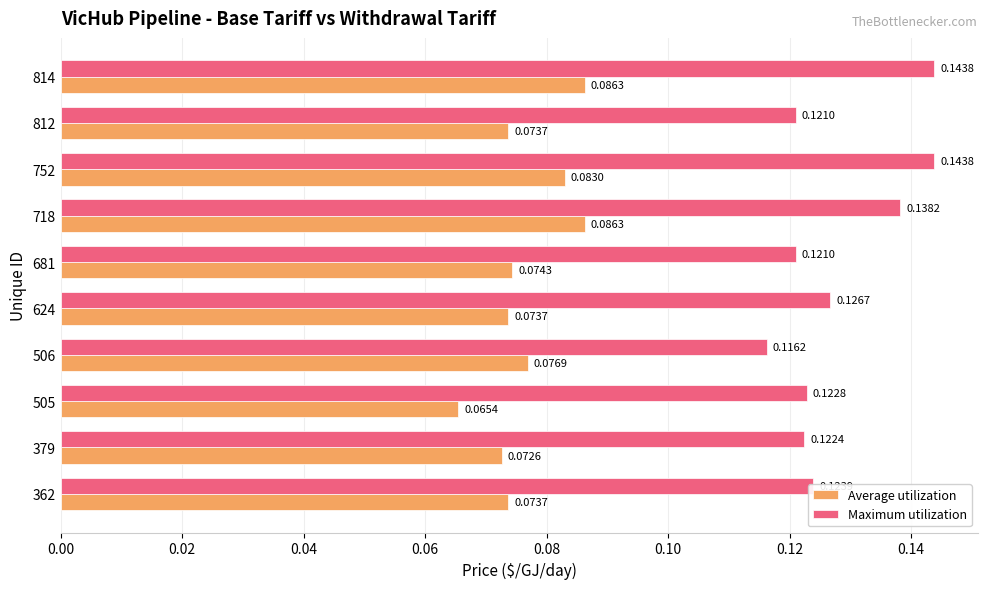

At which category is the sum across all series the highest?

814